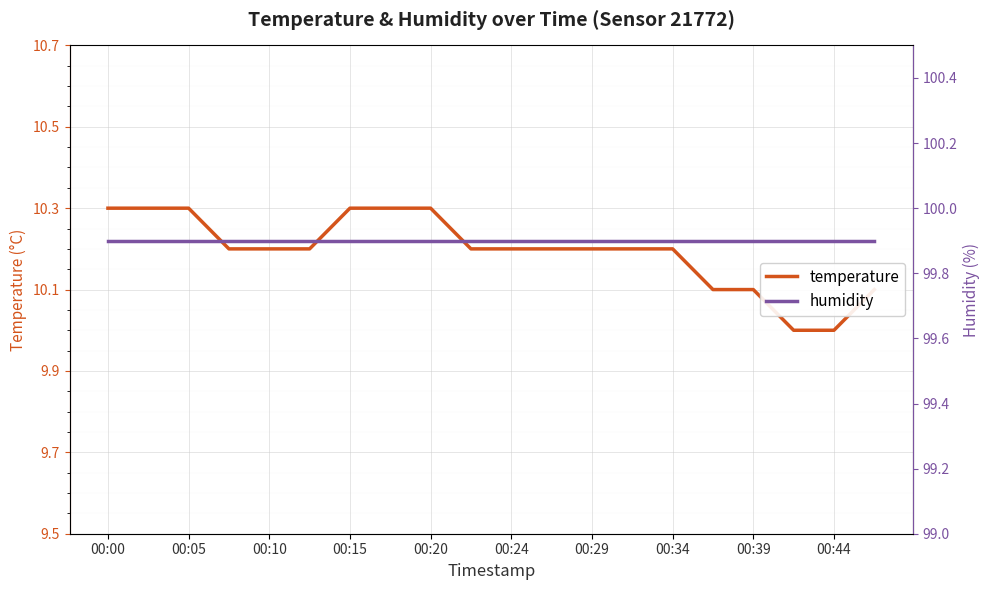

How many lines are shown in the chart?

2